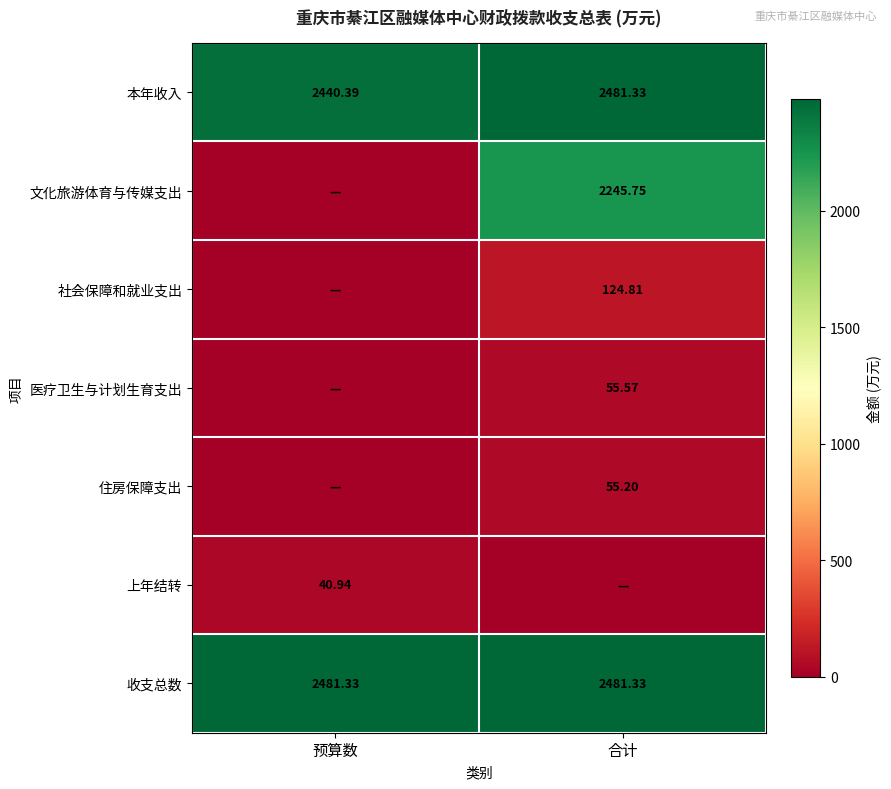

What is the average value of the 收支总数 series?

2481.3